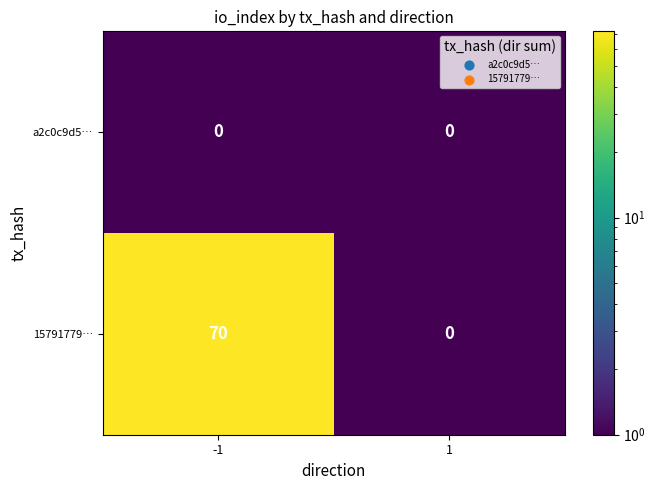

Reading right to left, what are all the values shown in this chart?

a2c0c9d5…: 1=0	-1=0
15791779…: 1=0	-1=70